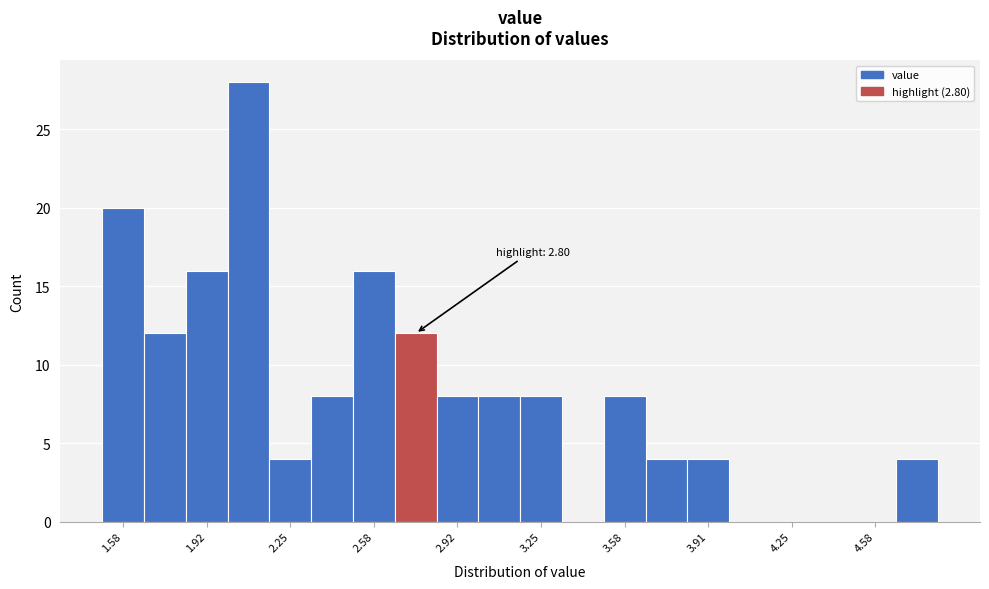

Around what value on the x-axis is the tallest bar? Give the approximate position of its centre, as read against the axis.

2.10